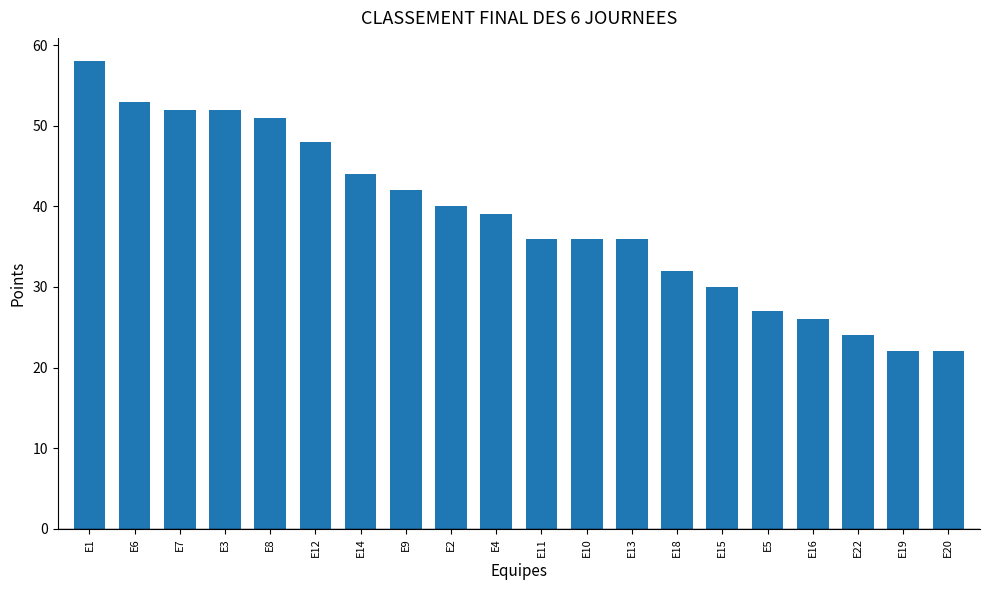

The value at E13 is 11. True or false?

False